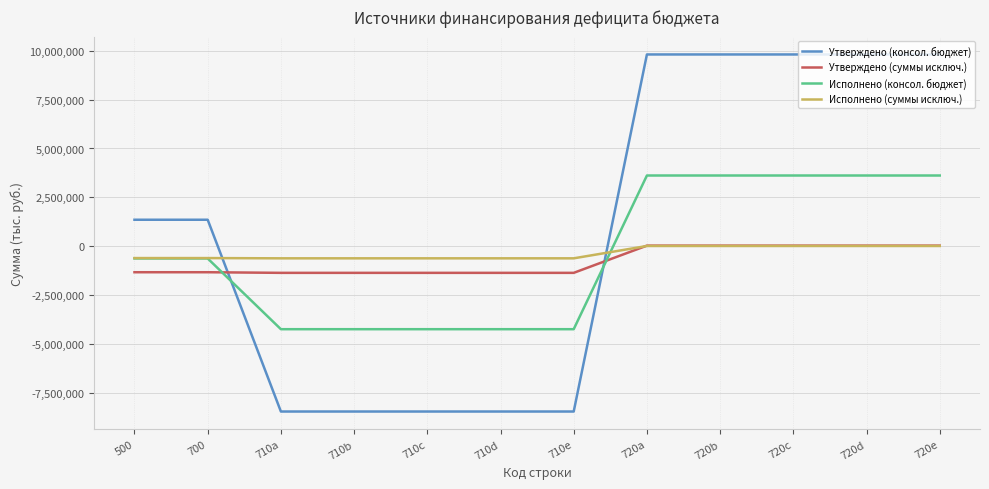

Which series changed the most between 710a and 720a?

Утверждено (консол. бюджет)